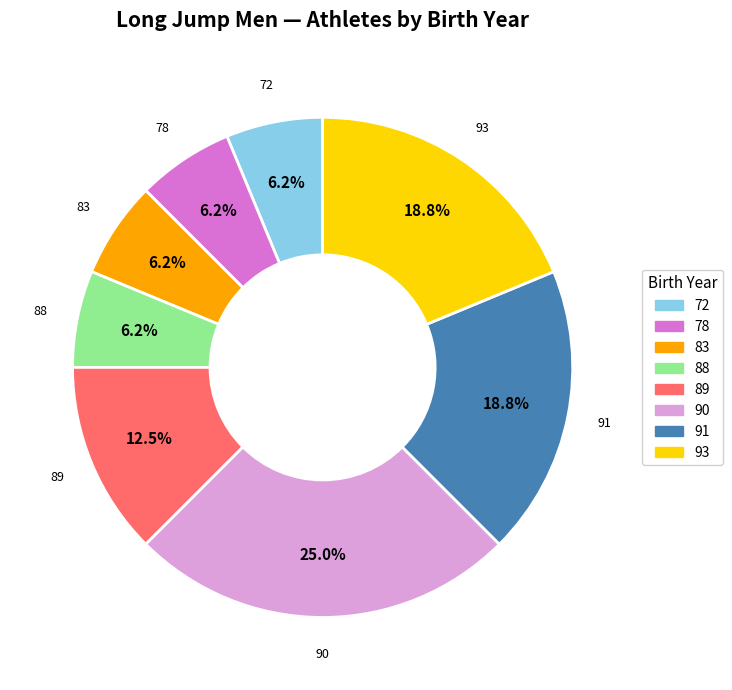

What is the ratio of the value at 83 to the value at 89?

0.5